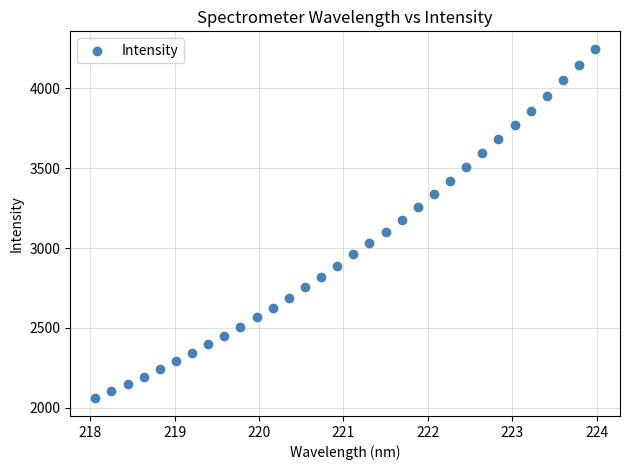

What Y value in the scatter plot is closest to 3152?

3176.3